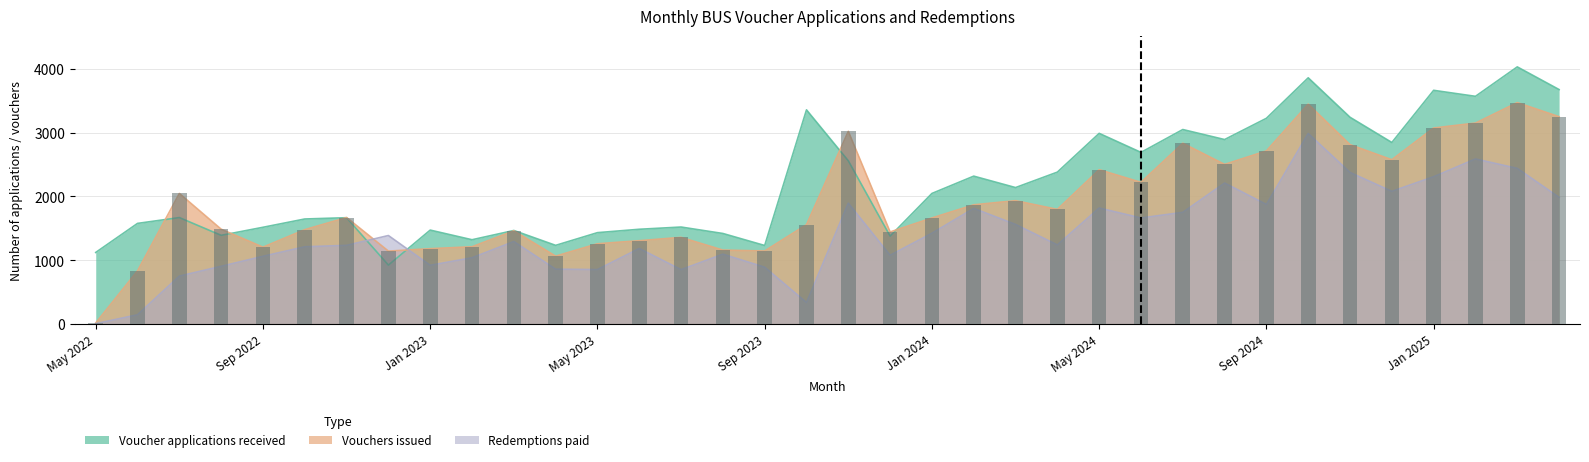

True or false: the data shows 2668 at May 2023.

False